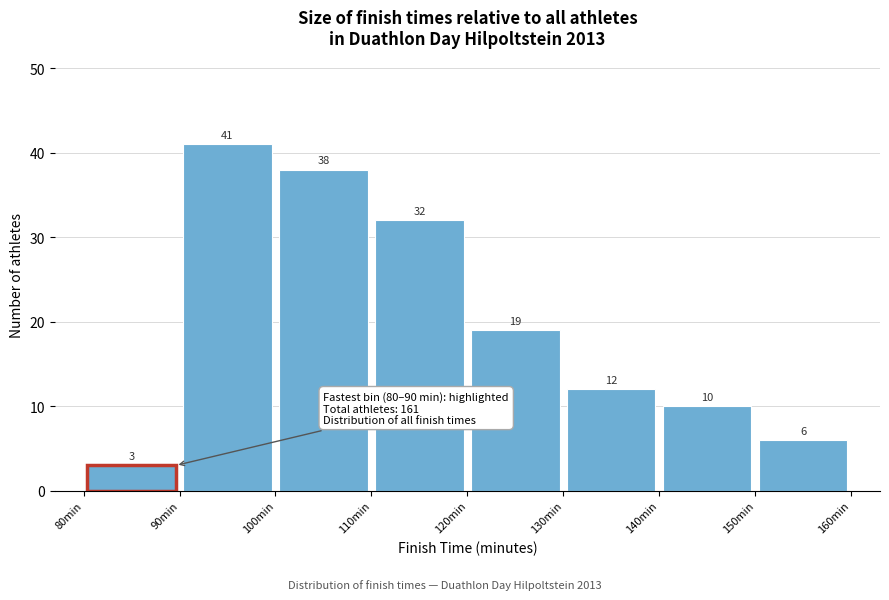

Reading left to right, transcribe this chart: for each bar, give the range it covers on the x-axis and its height.

80 to 90: 3
90 to 100: 41
100 to 110: 38
110 to 120: 32
120 to 130: 19
130 to 140: 12
140 to 150: 10
150 to 160: 6